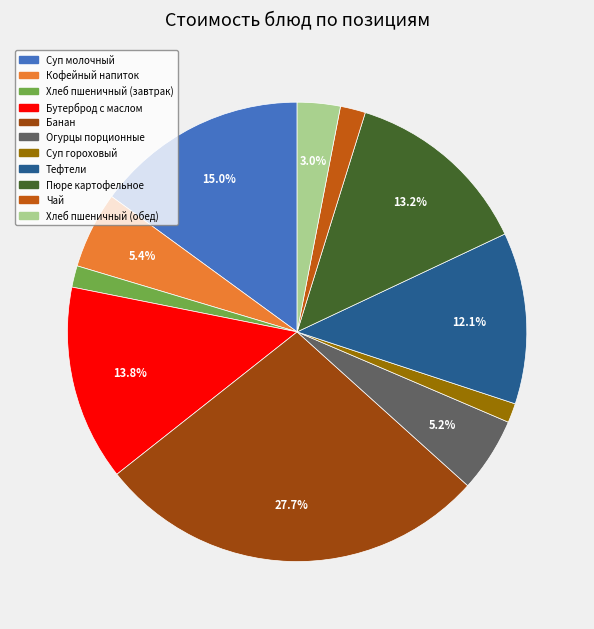

Is Суп гороховый the majority of the pie?

No